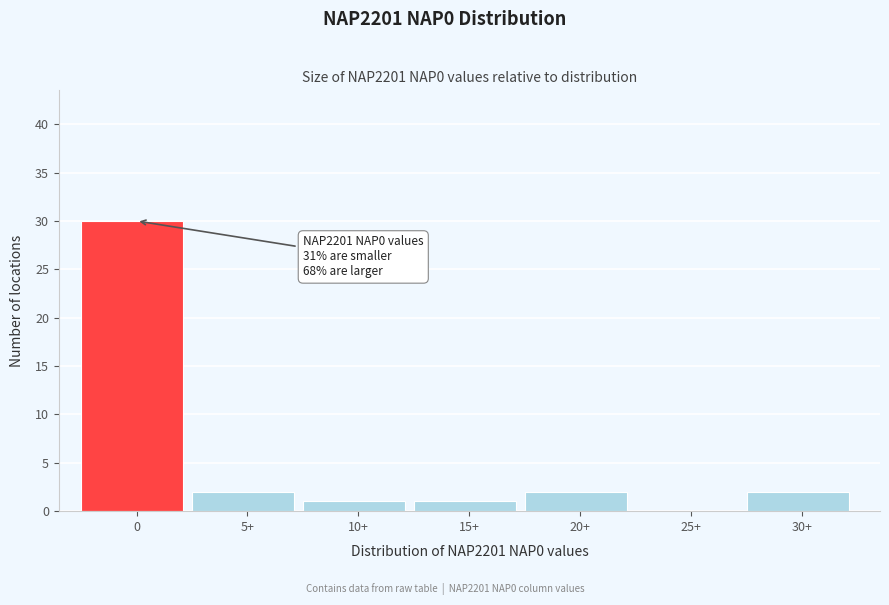

Reading left to right, transcribe all the data shown in this chart.

0=30	5+=2	10+=1	15+=1	20+=2	25+=0	30+=2